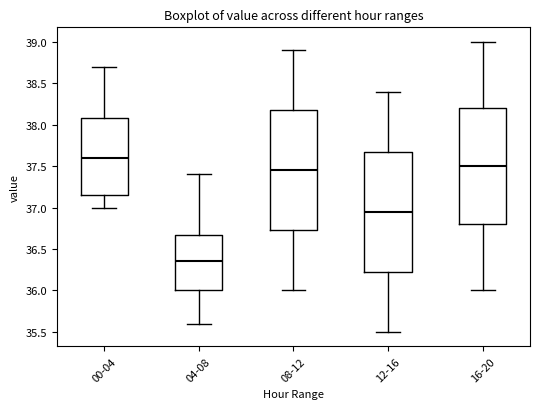

Which box has the lowest median line?

04-08